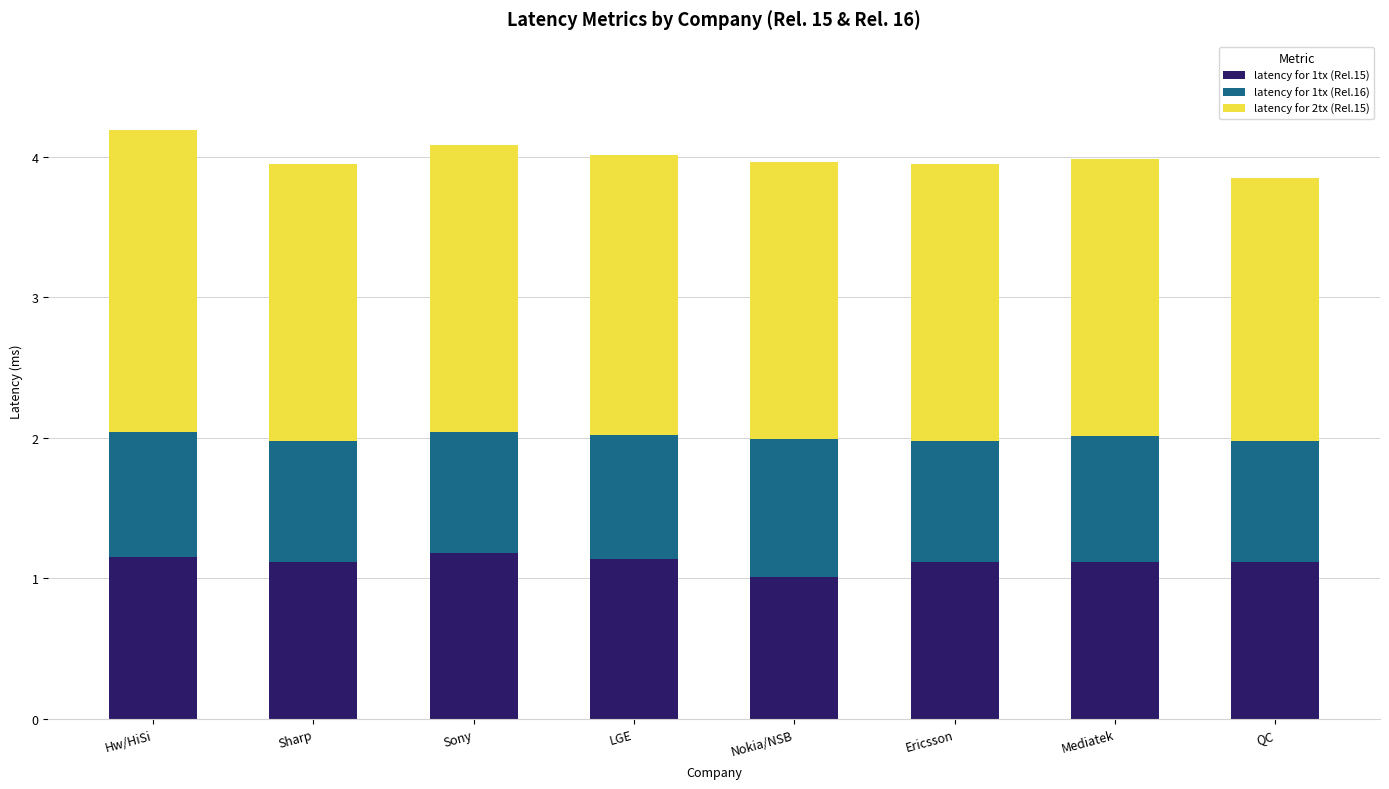

At which label does latency for 1tx (Rel.15) reach its minimum?

Nokia/NSB